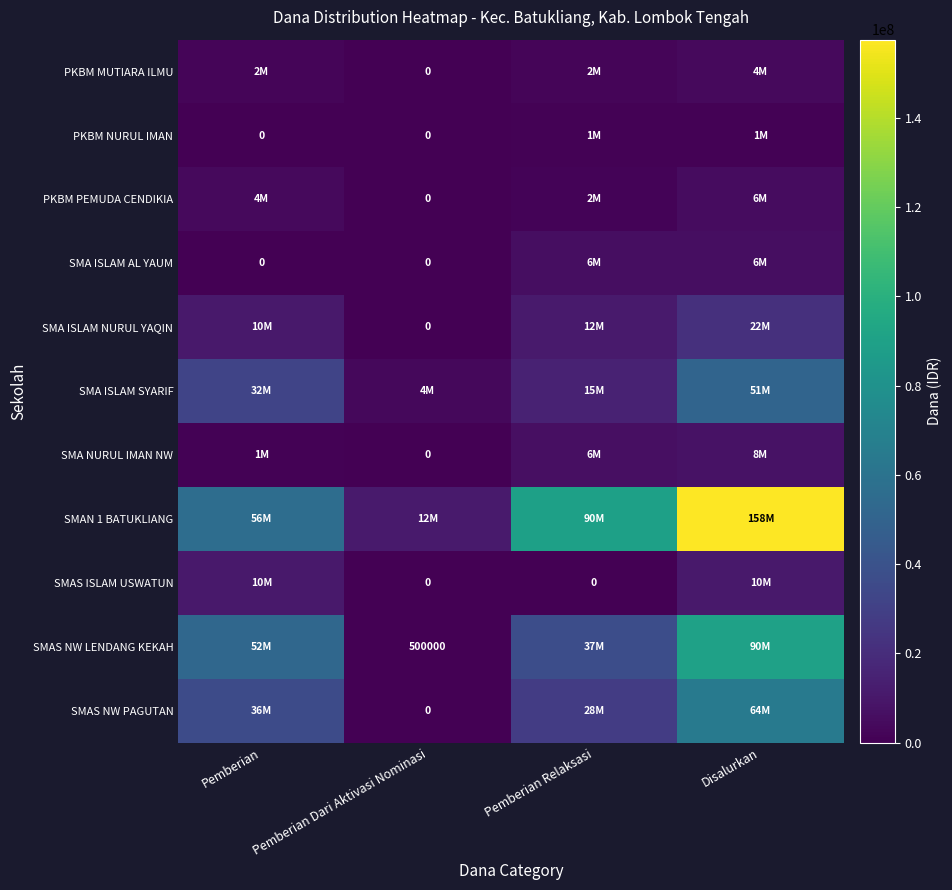

Count the number of data series in this chart.

11